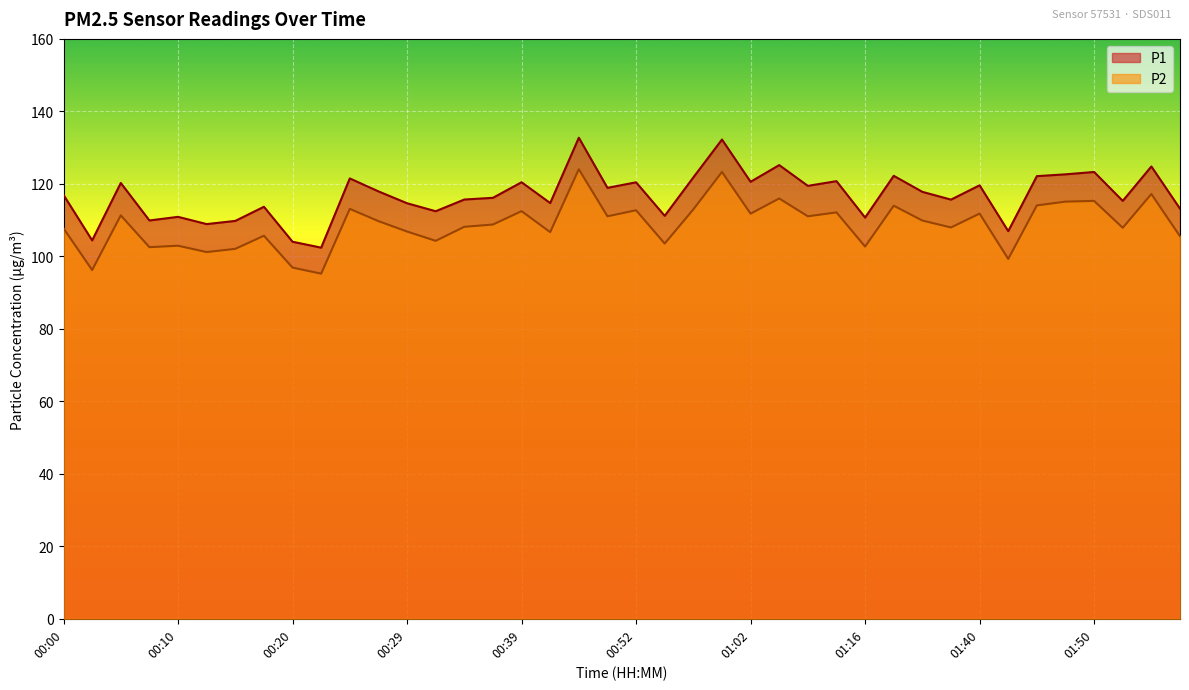

Read the P2 value at 01:32.

109.9